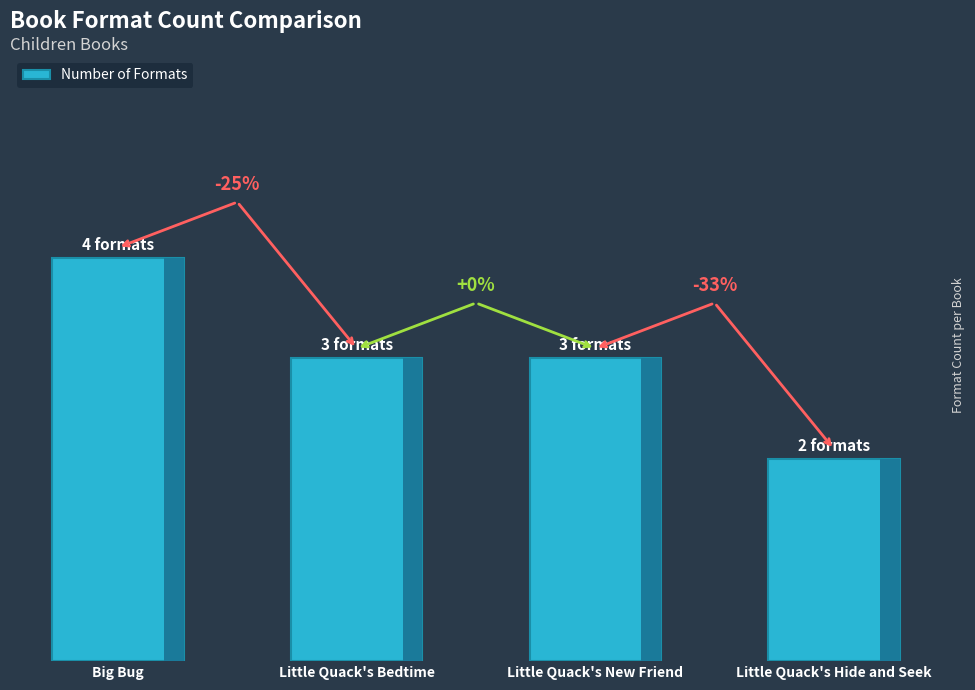

What is the greatest value displayed?

4